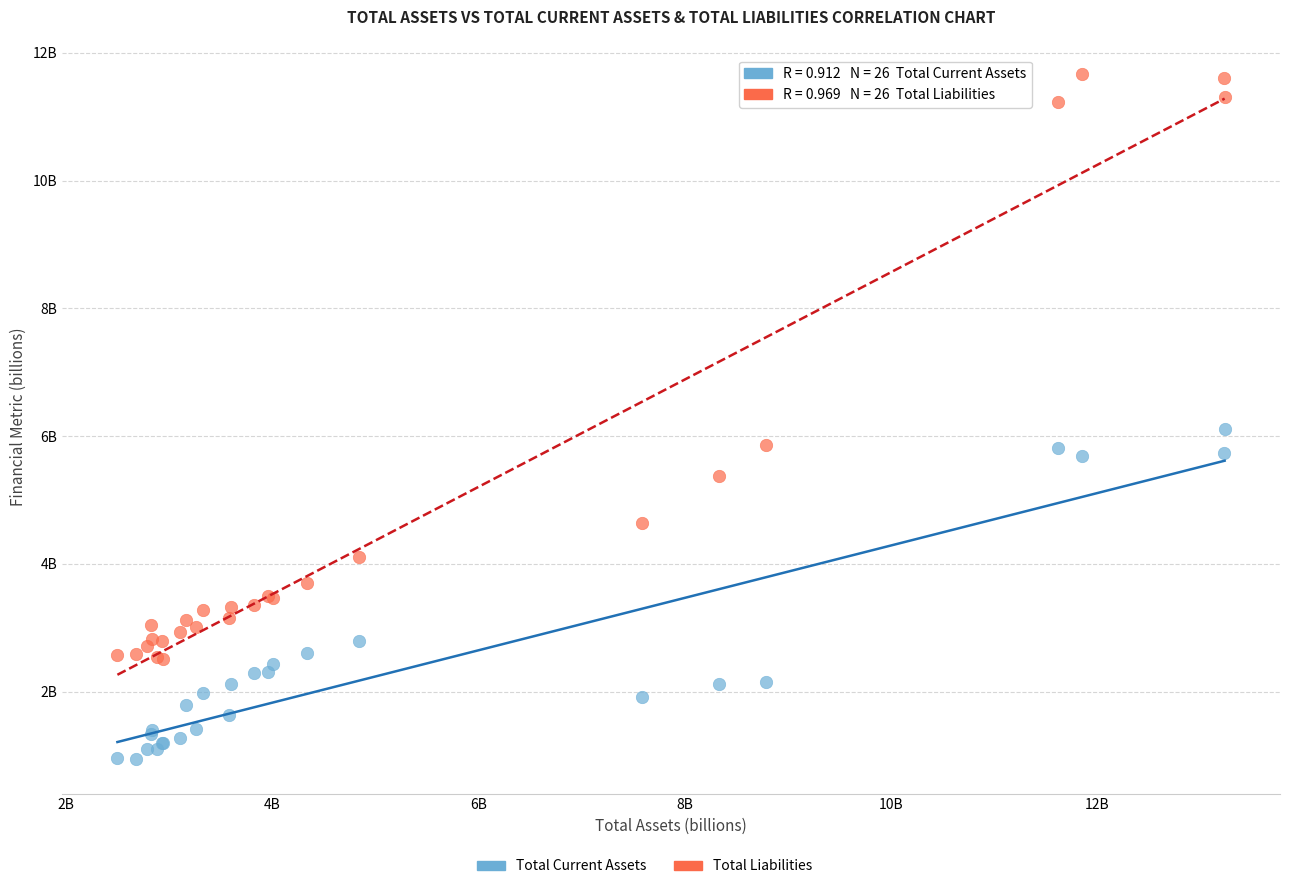

Which series contains the lowest Y value?

Total Current Assets